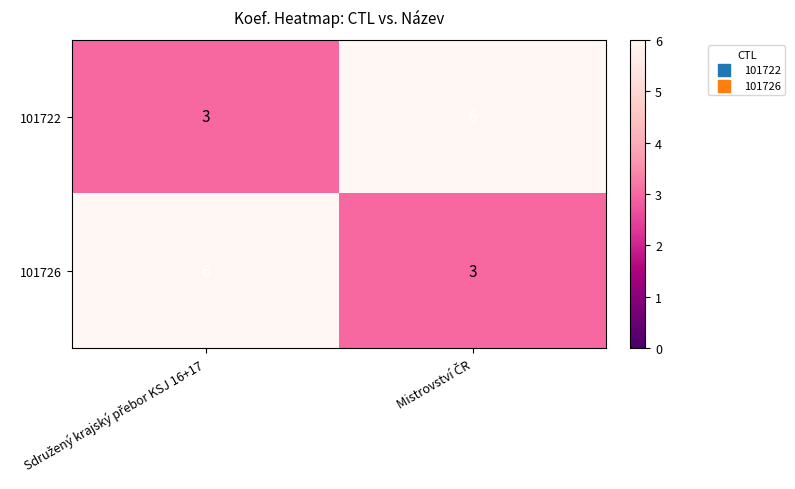

Reading left to right, list all the values displayed in this chart.

101722: 3	6
101726: 6	3